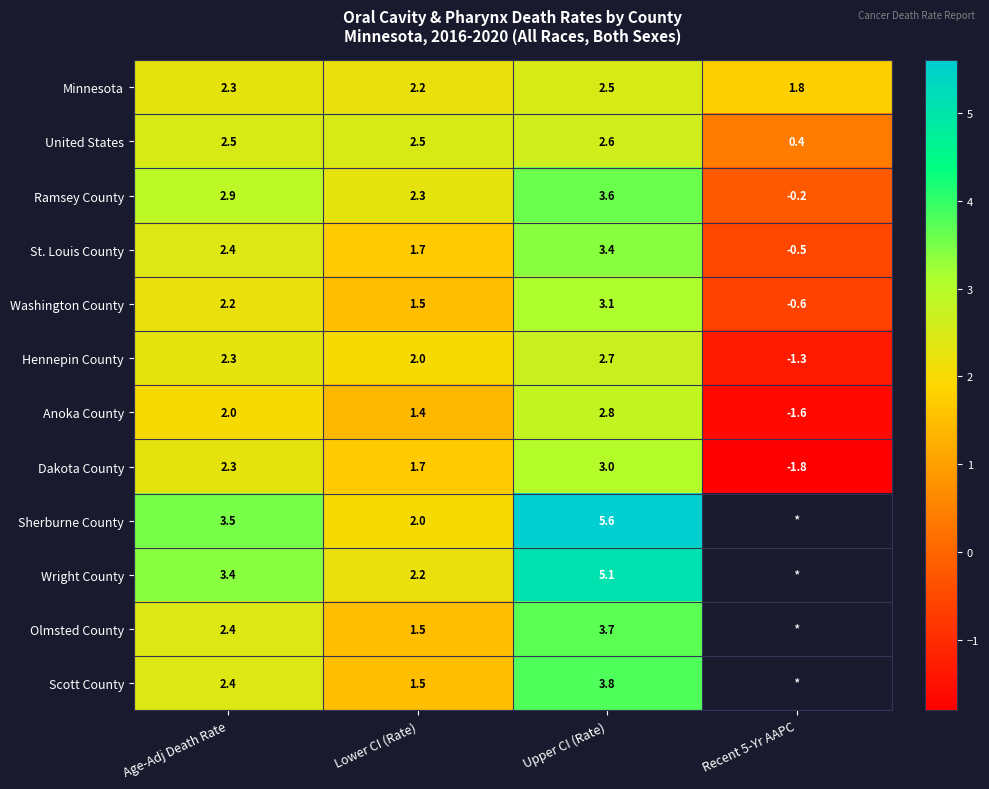

The Washington County series shows 3.1 at Upper CI (Rate). True or false?

True